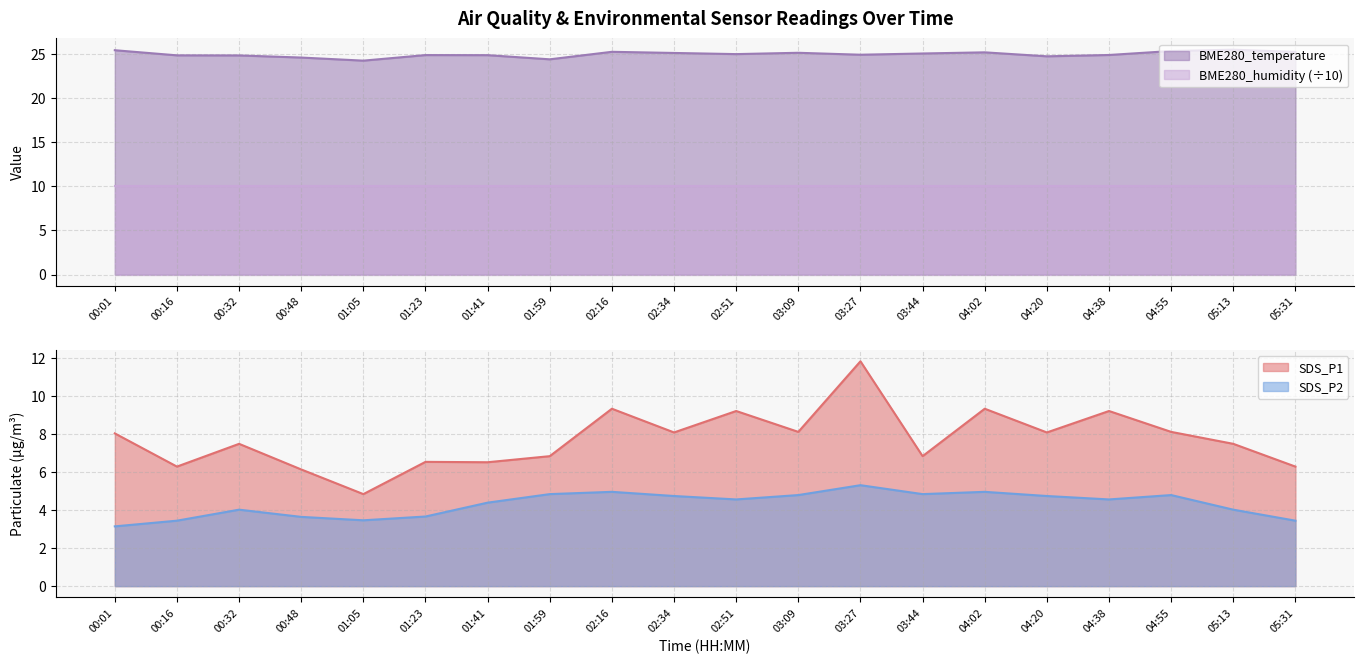

True or false: SDS_P2 and BME280_temperature cross at least once.

False